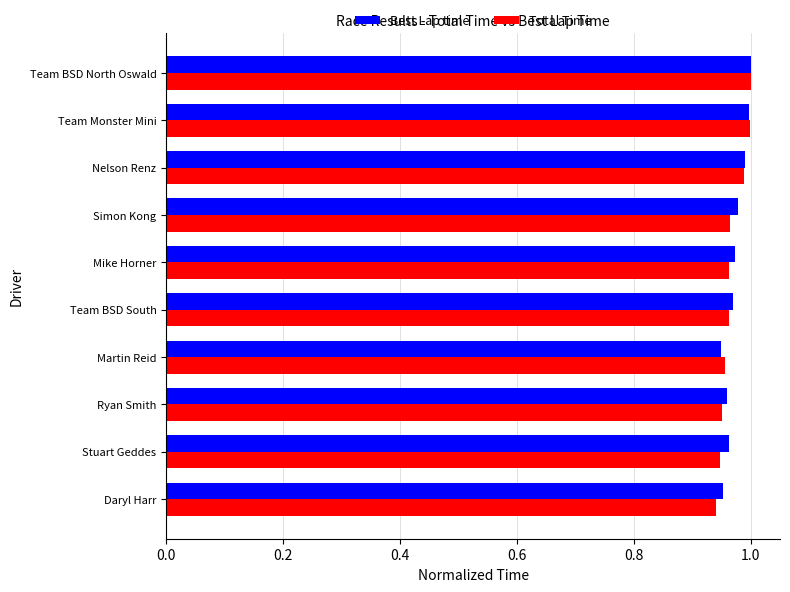

What is the sum of the Total Time values at Ryan Smith and Martin Reid?

1.9